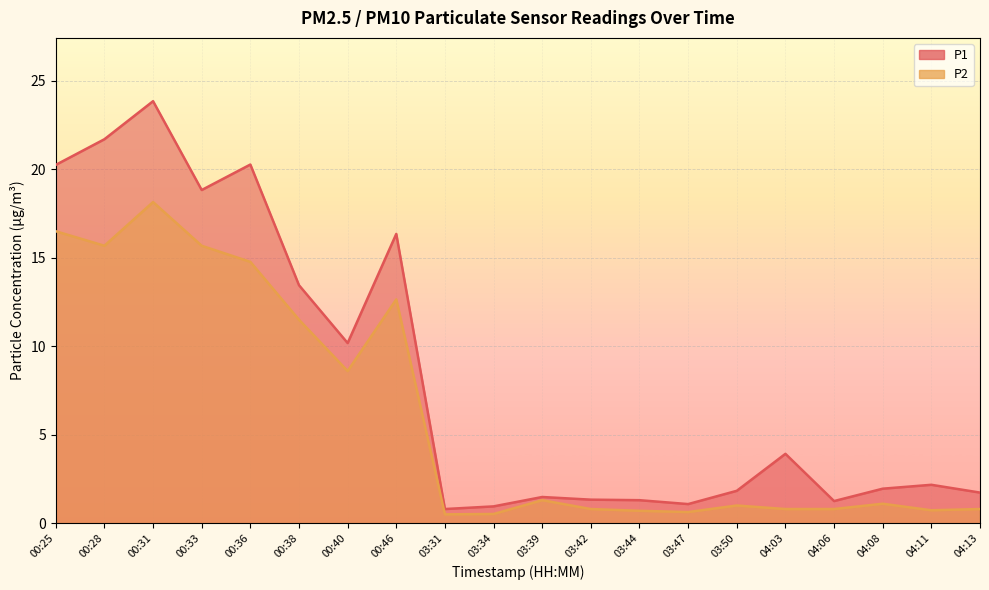

What is the average value of the P1 series?

8.2